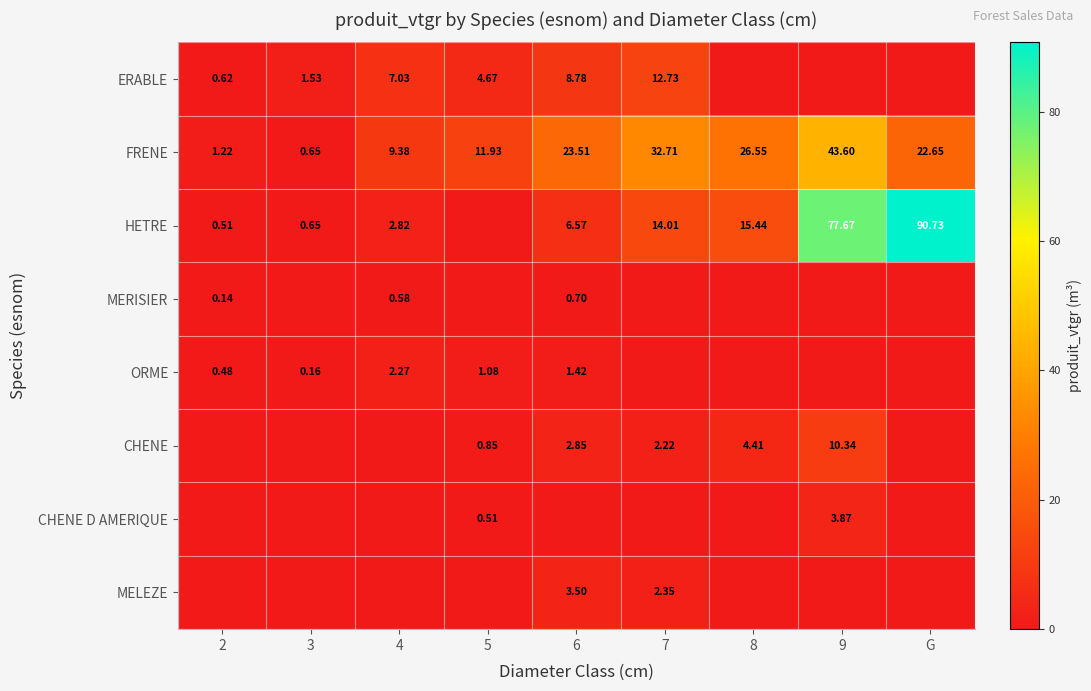

At which label is FRENE closest to 22?

G